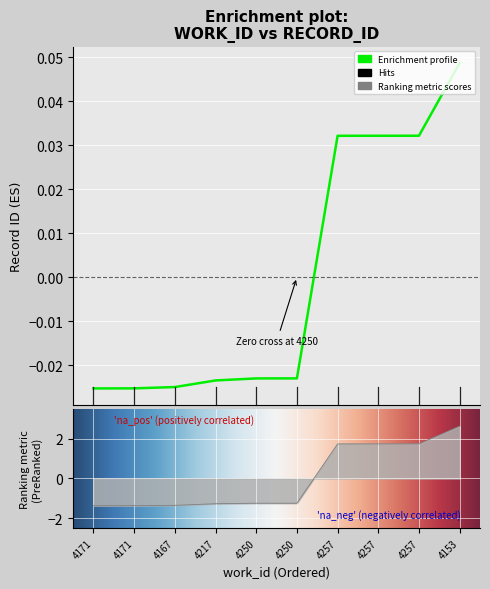

At which label is the value closest to 0?

4250